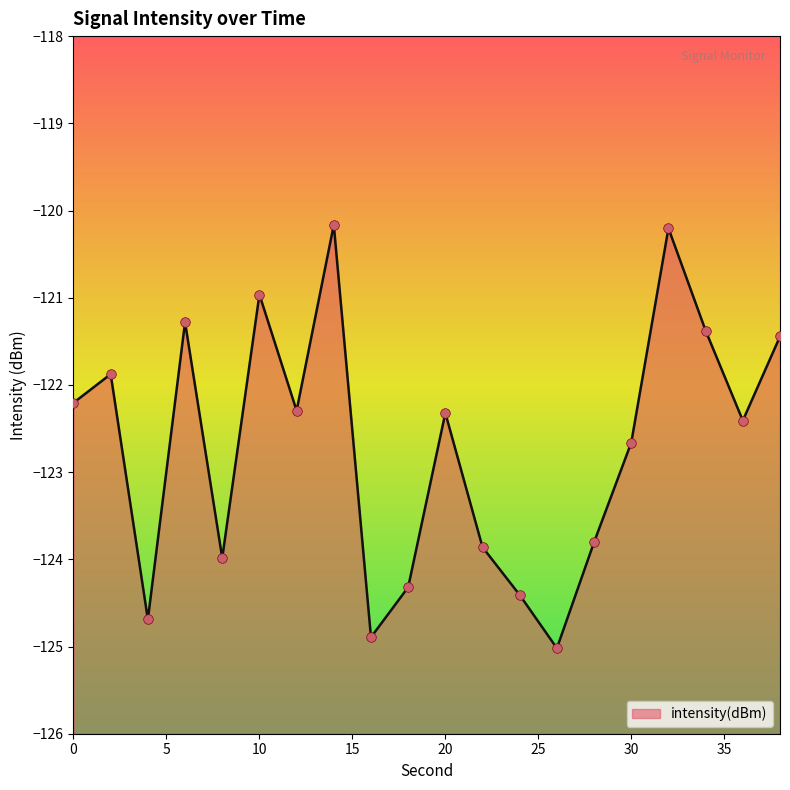

What is the change in value from 10 to 18?

-3.4